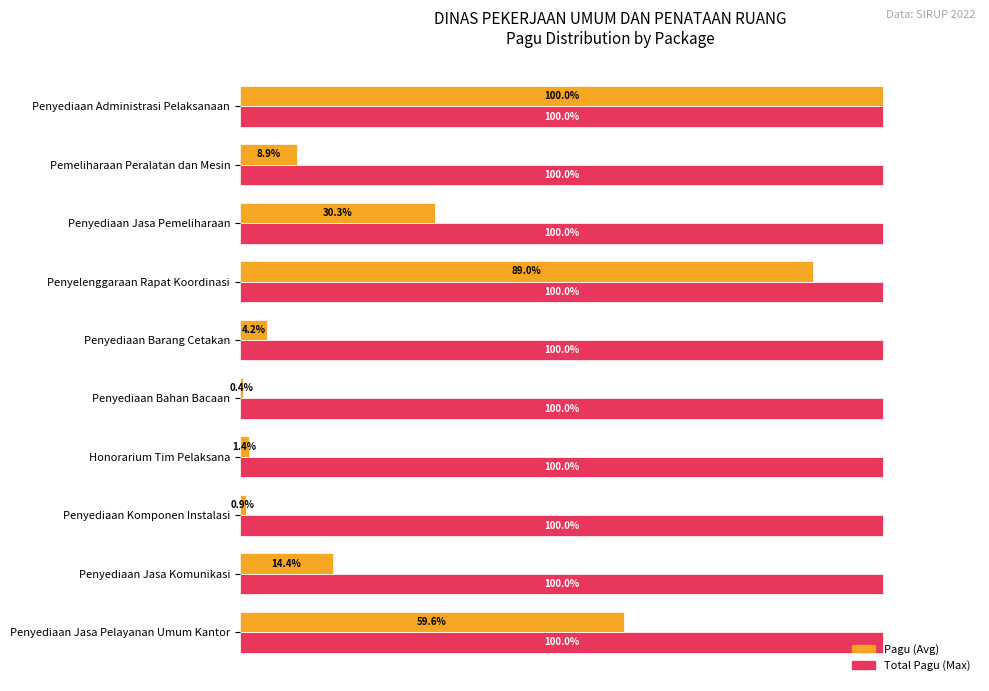

At which category is the sum across all series the highest?

Penyediaan Administrasi Pelaksanaan